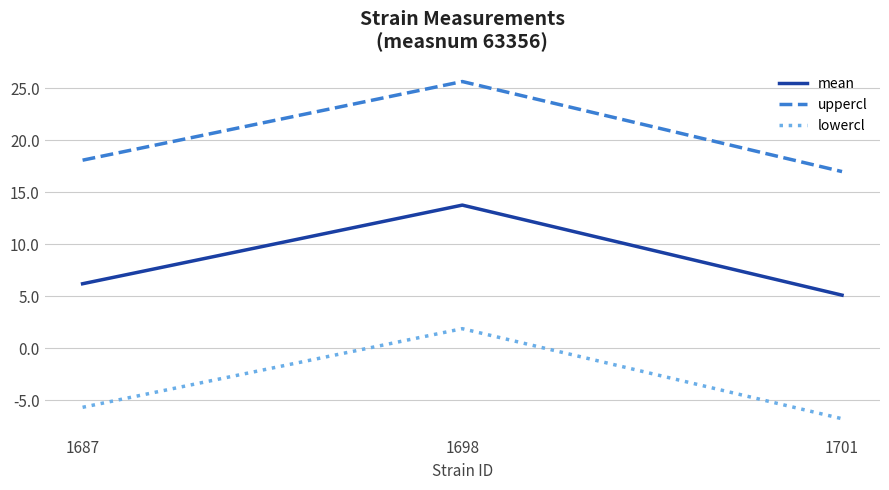

What is the average value of the uppercl series?

20.2